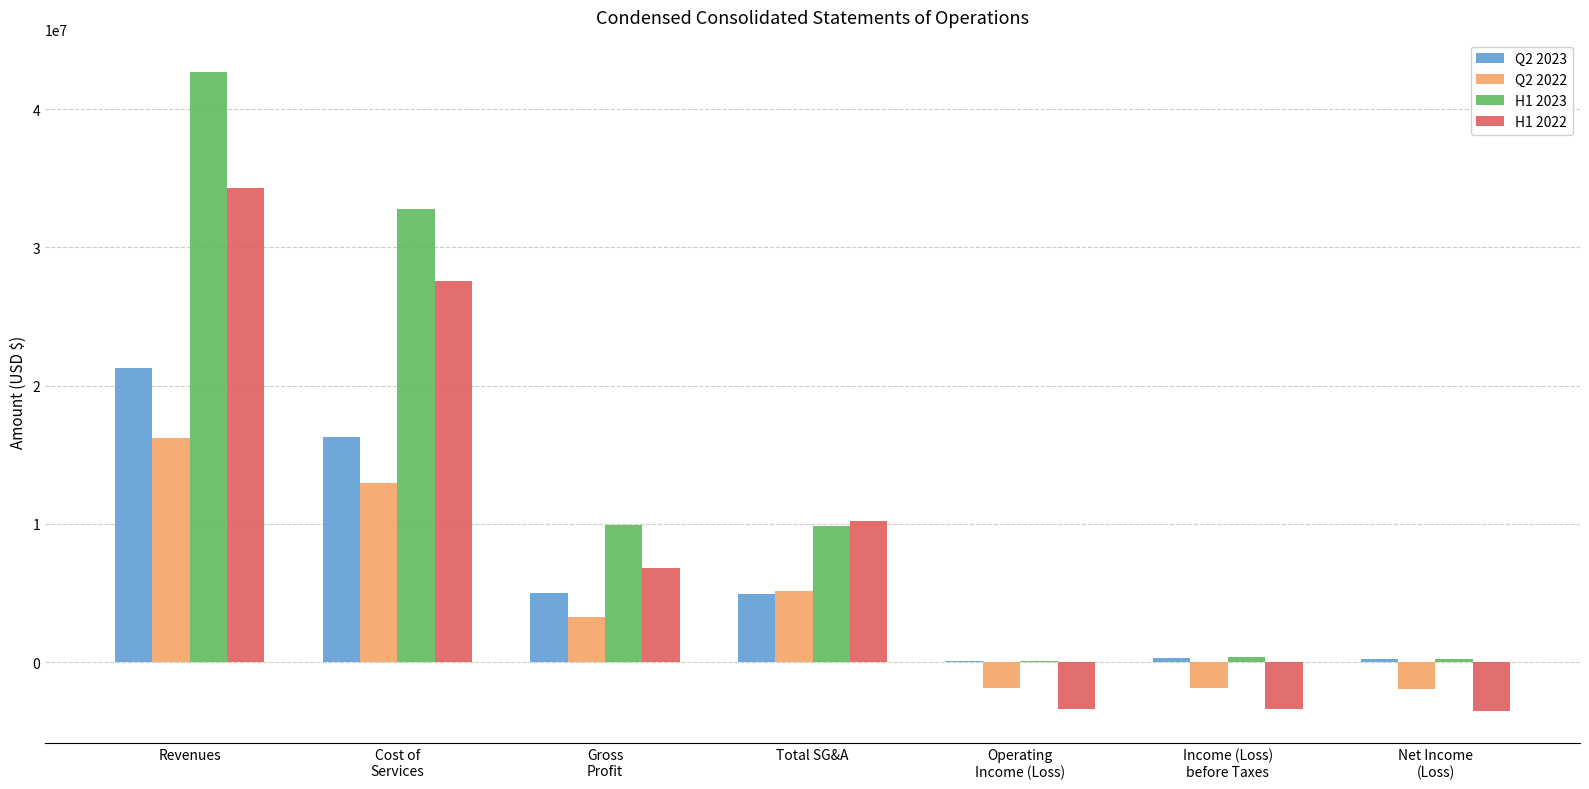

The value of Q2 2023 at Total SG&A is 1769989. True or false?

False